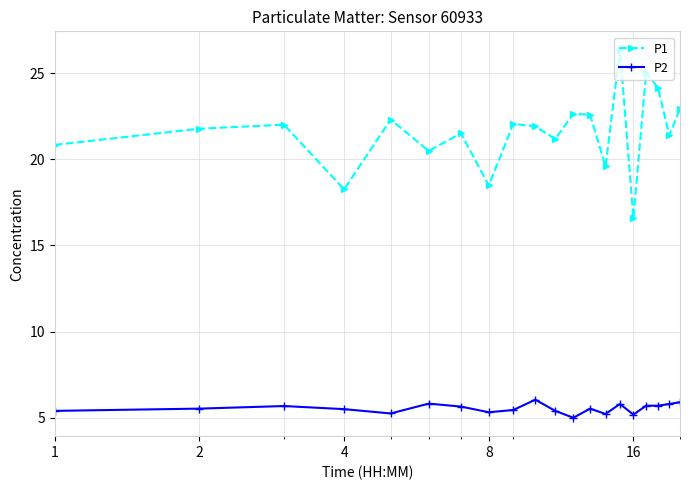

What is the sum of all P2 values?

110.9